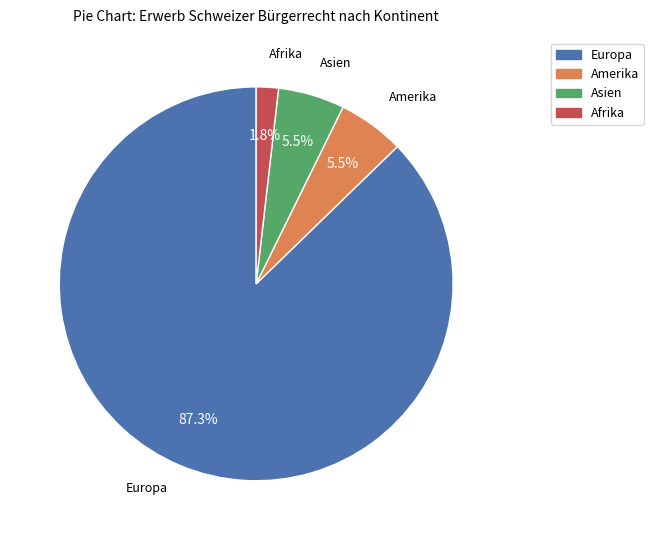

Which category accounts for the majority?

Europa